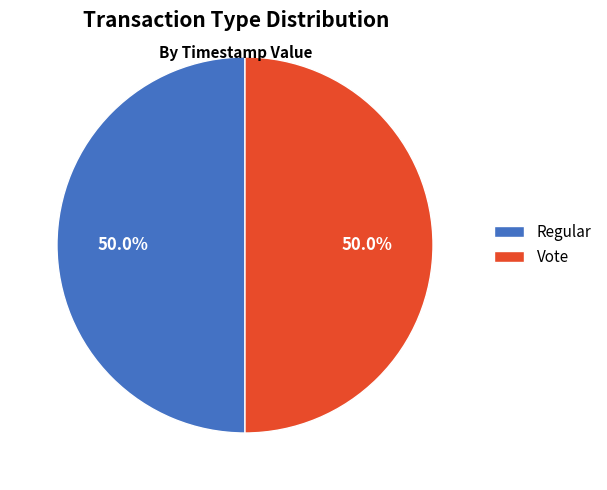

Is it true that Regular is 61% of the pie?

False